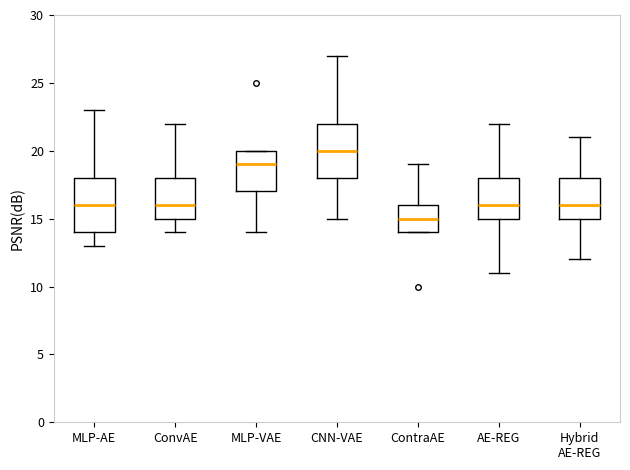

Which box has the highest median line?

CNN-VAE